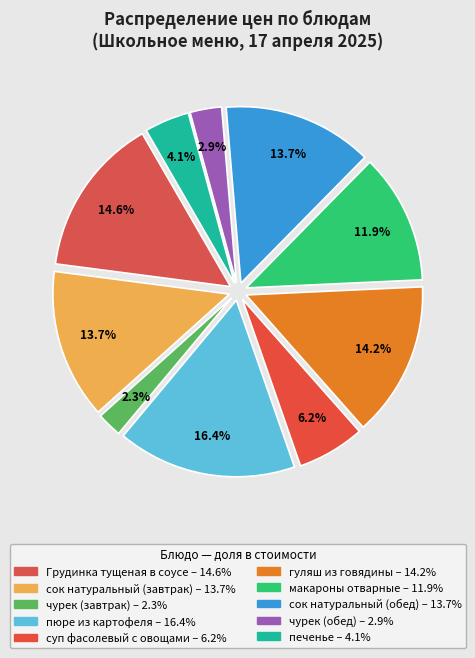

Is the sum of суп фасолевый с овощами and макароны отварные greater than half?

No